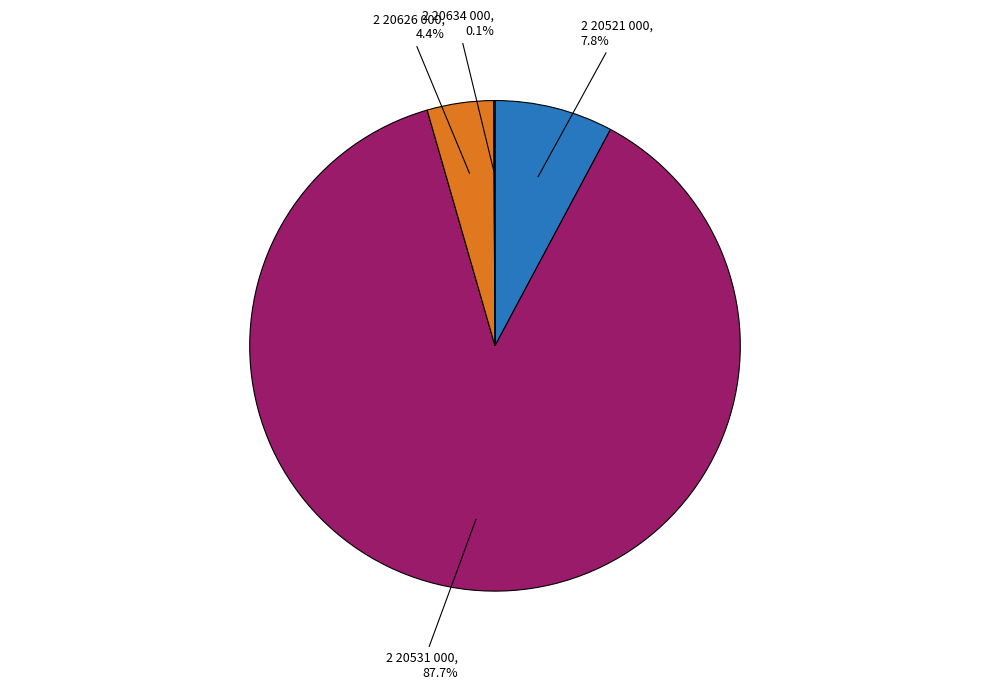

To the nearest percent, what is the difference between the largest and smallest slice percentages?

88%